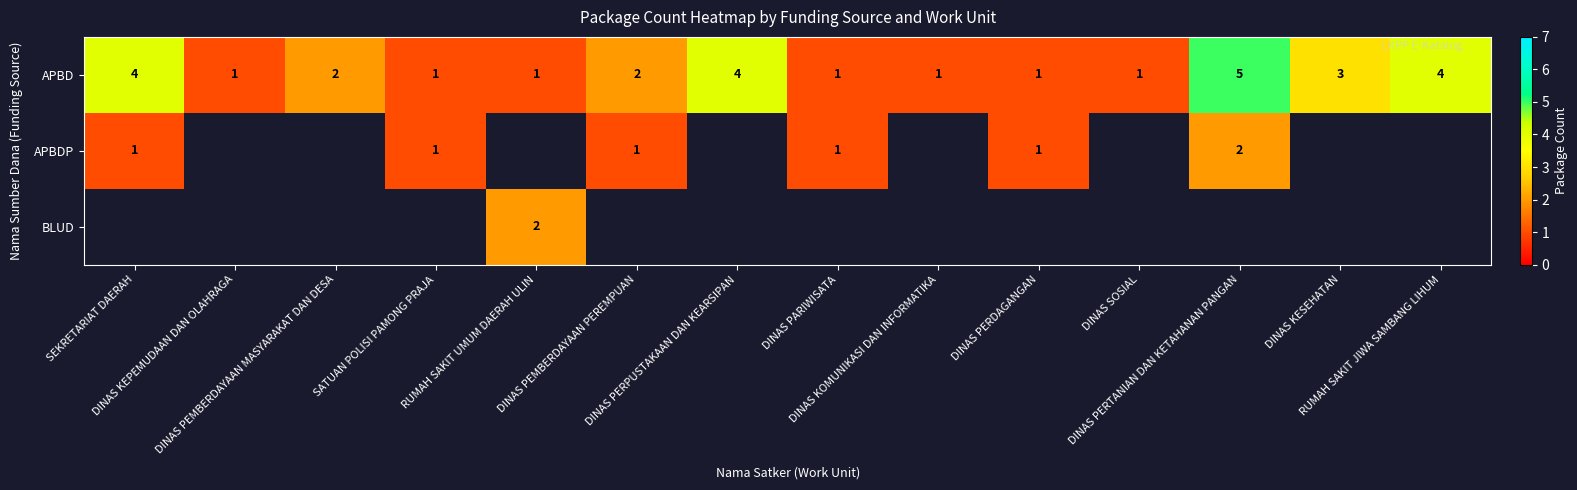

Is it true that APBDP equals 0.2 at SEKRETARIAT DAERAH?

False